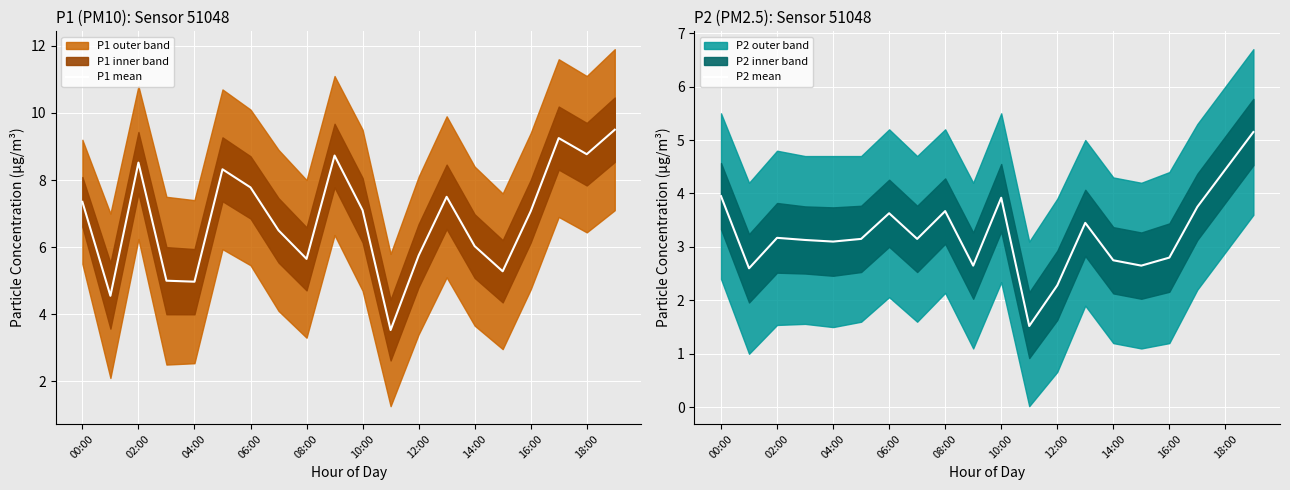

Which series has the largest total across all categories?

P1 mean